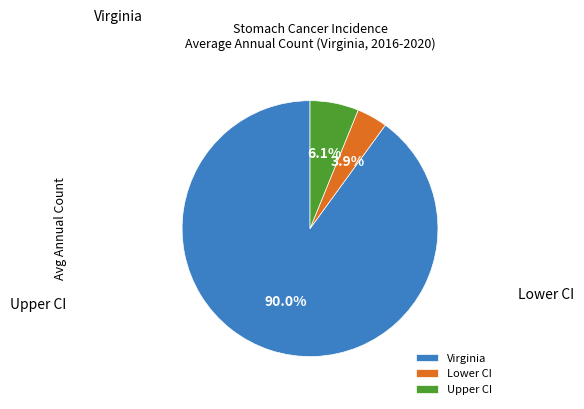

What portion of the pie excludes Virginia?

10.0%